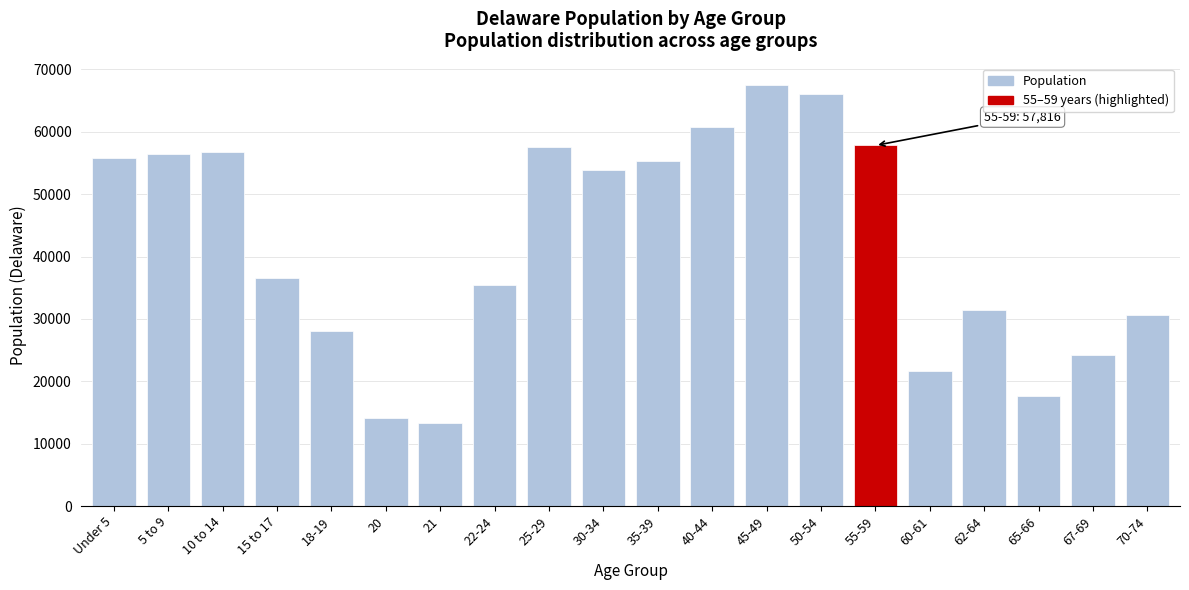

What is the change in value from 60-61 to 67-69?

+2550